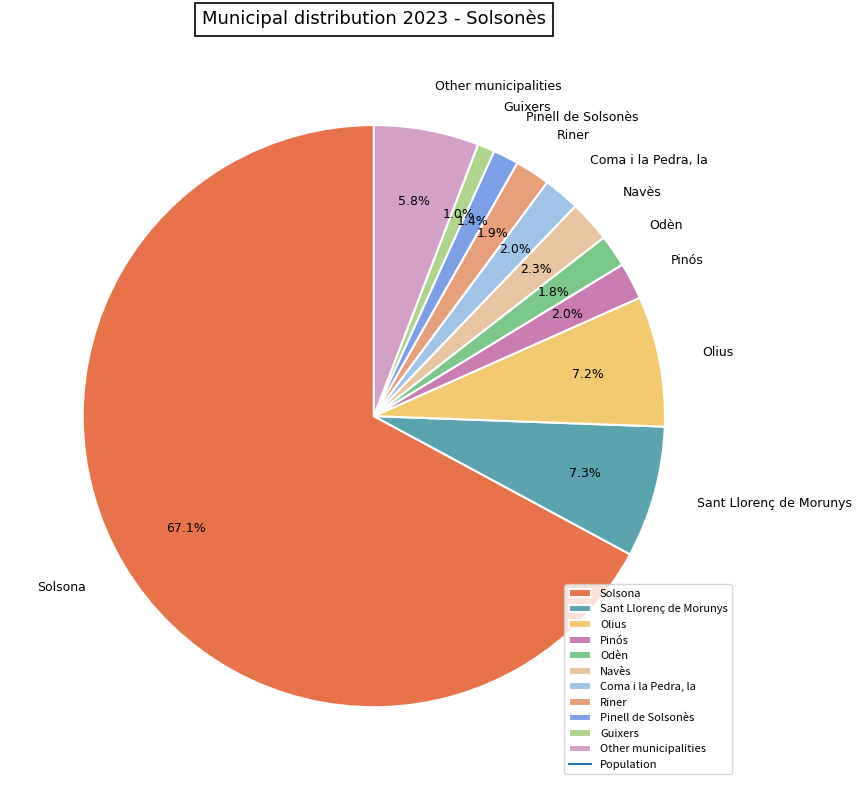

Combined, do Pinell de Solsonès and Other municipalities account for over 50%?

No